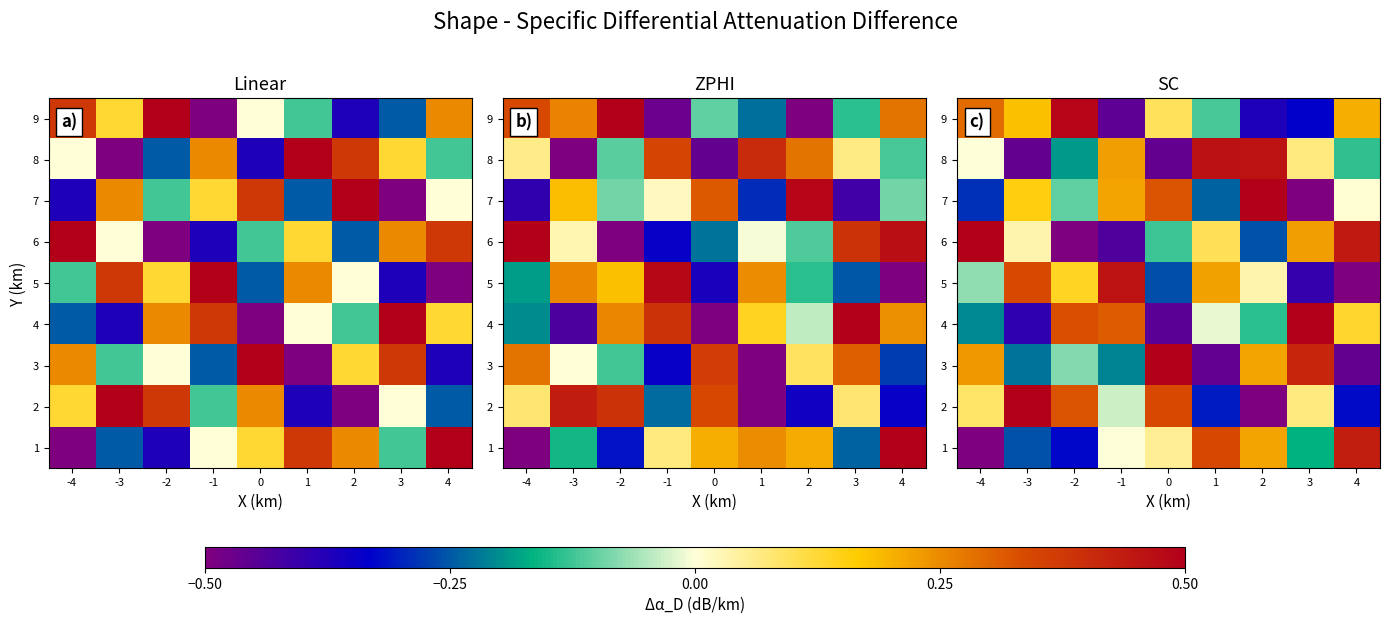

Which label corresponds to the smallest value in the chart?

3